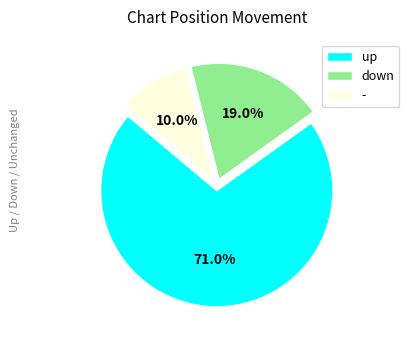

To the nearest percent, what portion does down represent?

19%